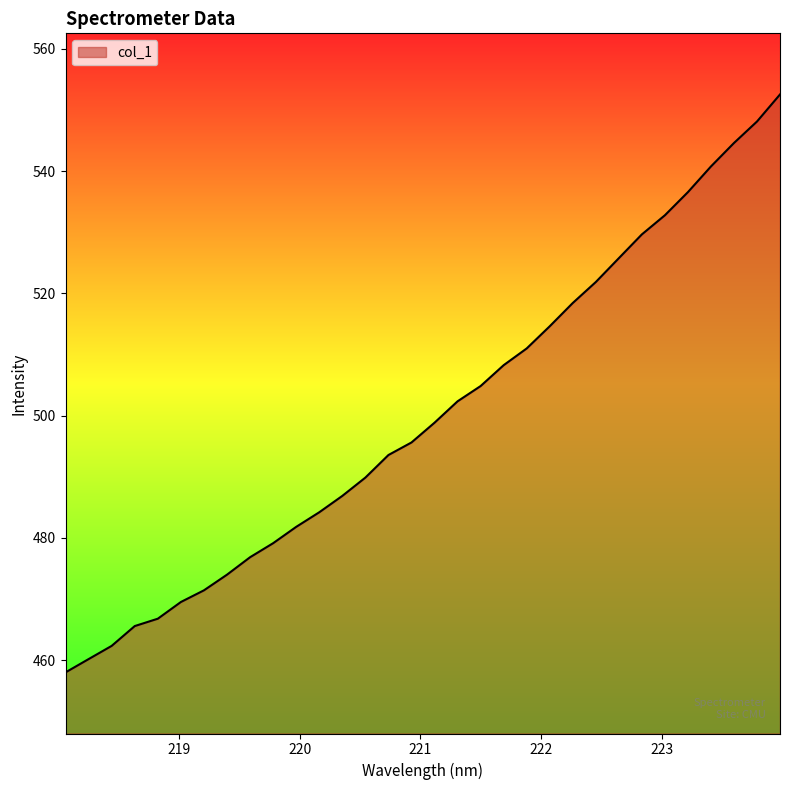

What is the minimum value shown in the chart?

458.0